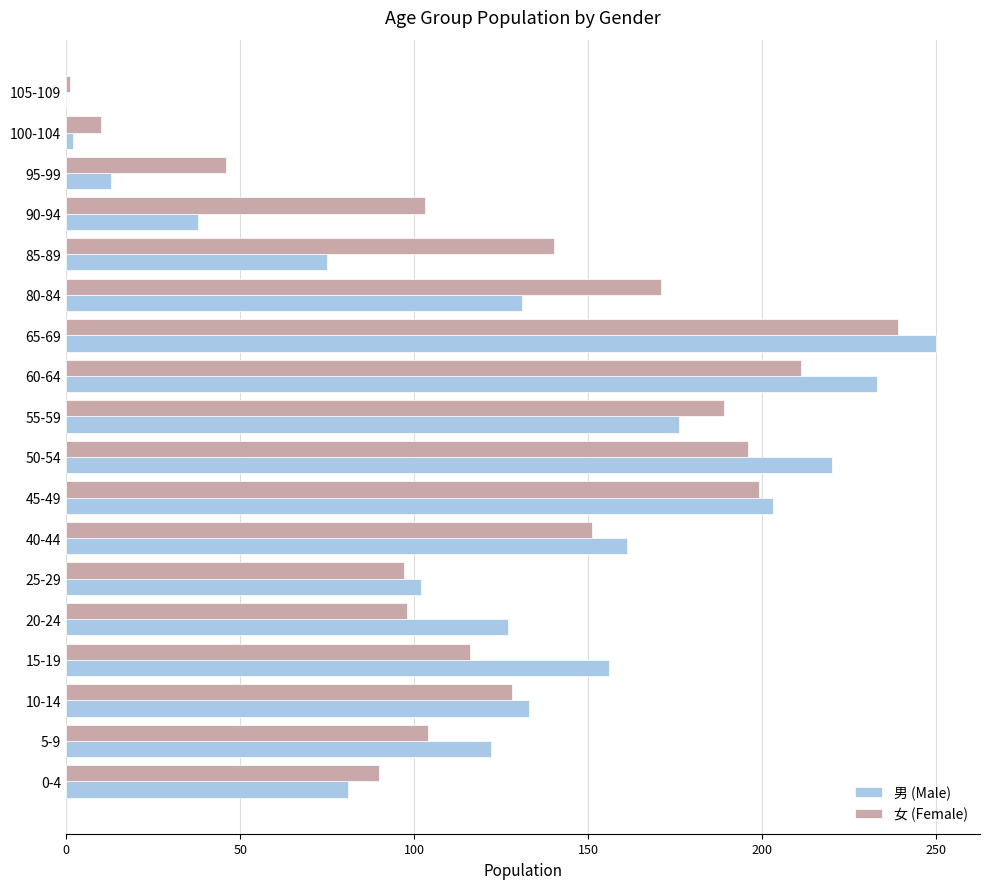

At which category is the sum across all series the highest?

65-69